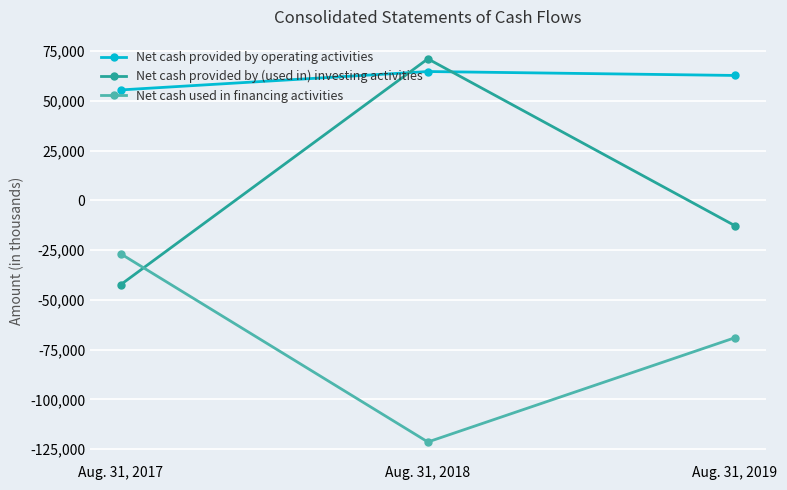

How many values in the Net cash provided by (used in) investing activities series are below -12680?

1